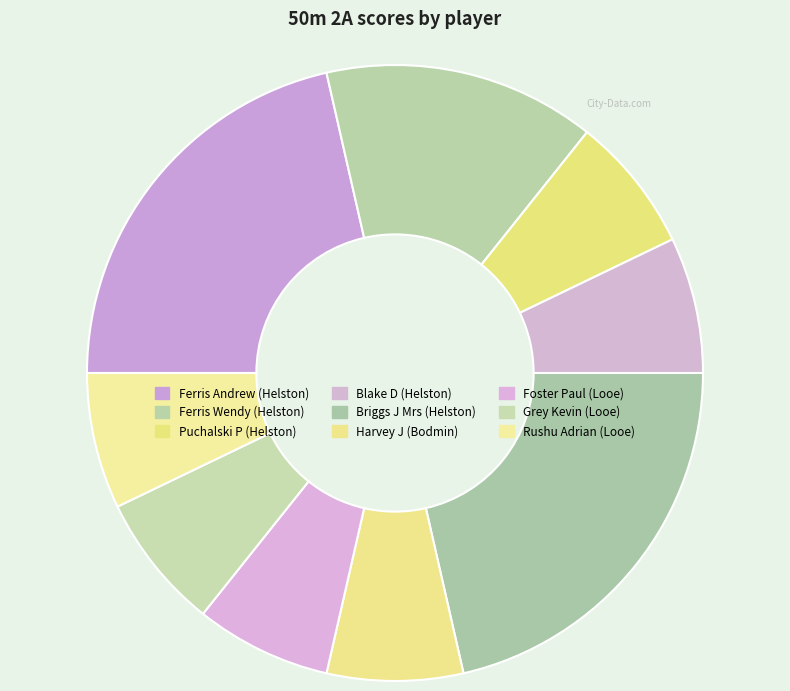

Is it true that Grey Kevin (Looe) is 14% of the pie?

False